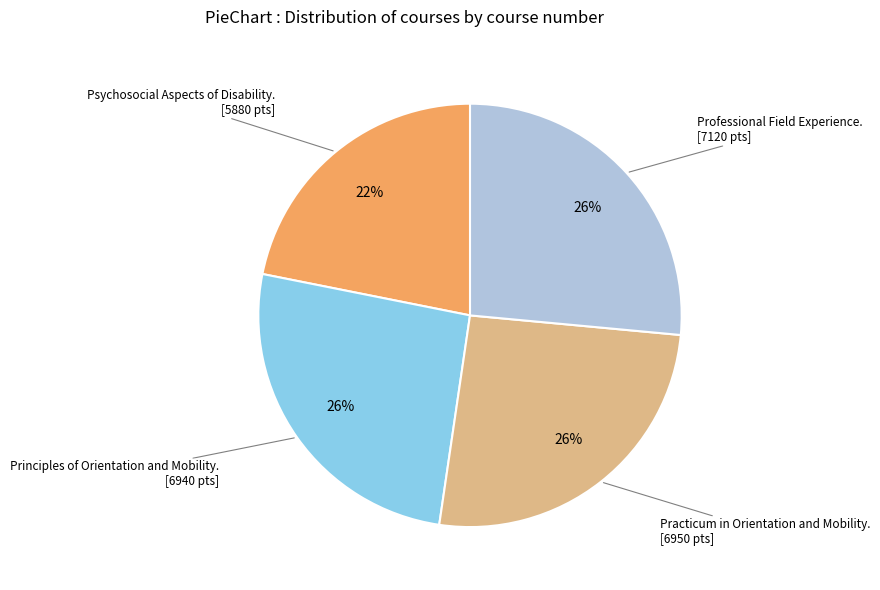

To the nearest percent, what is the average slice percentage?

25%